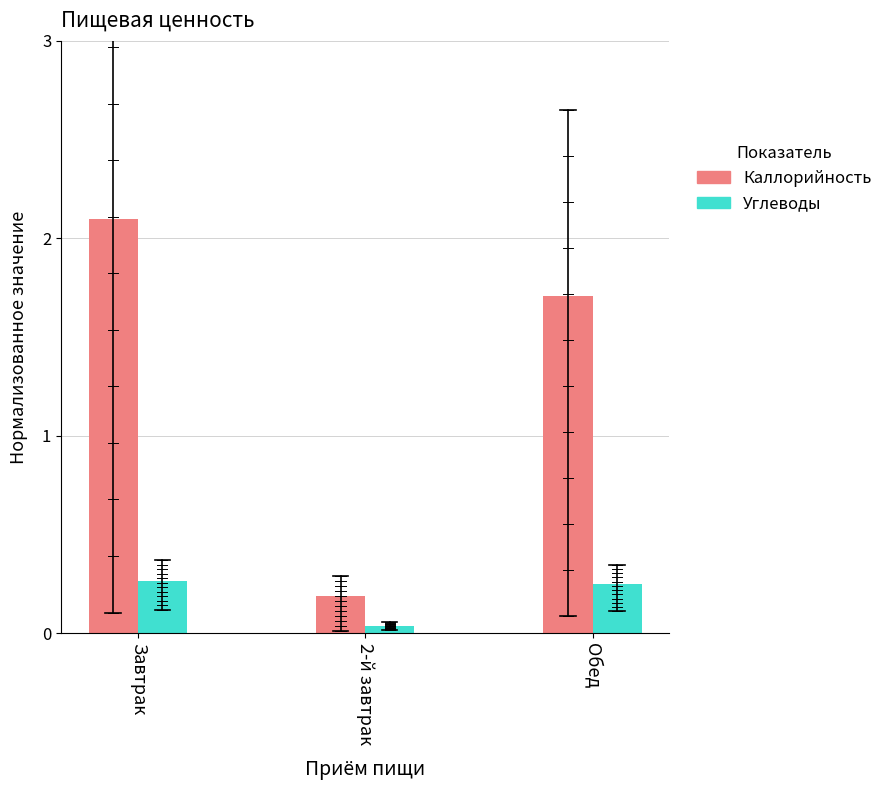

Between Завтрак and 2-й завтрак, which series saw the biggest shift?

Каллорийность